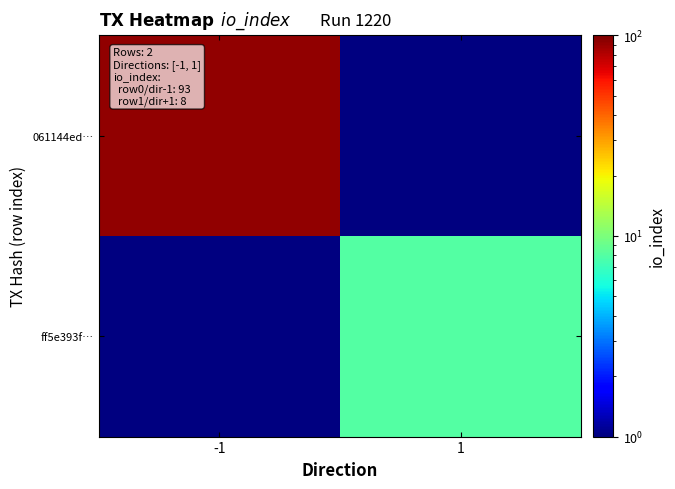

True or false: ff5e393f… has a value of 8.0 at 1.

True